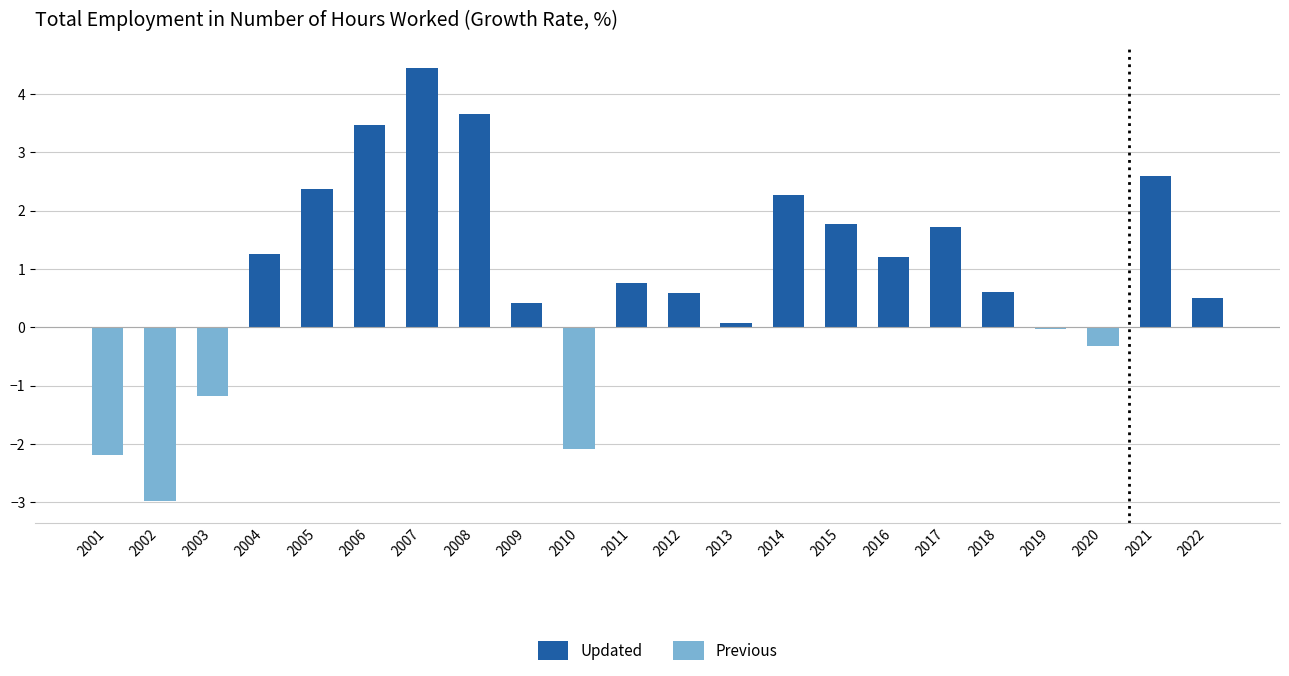

Which series changed the most between 2010 and 2015?

Previous